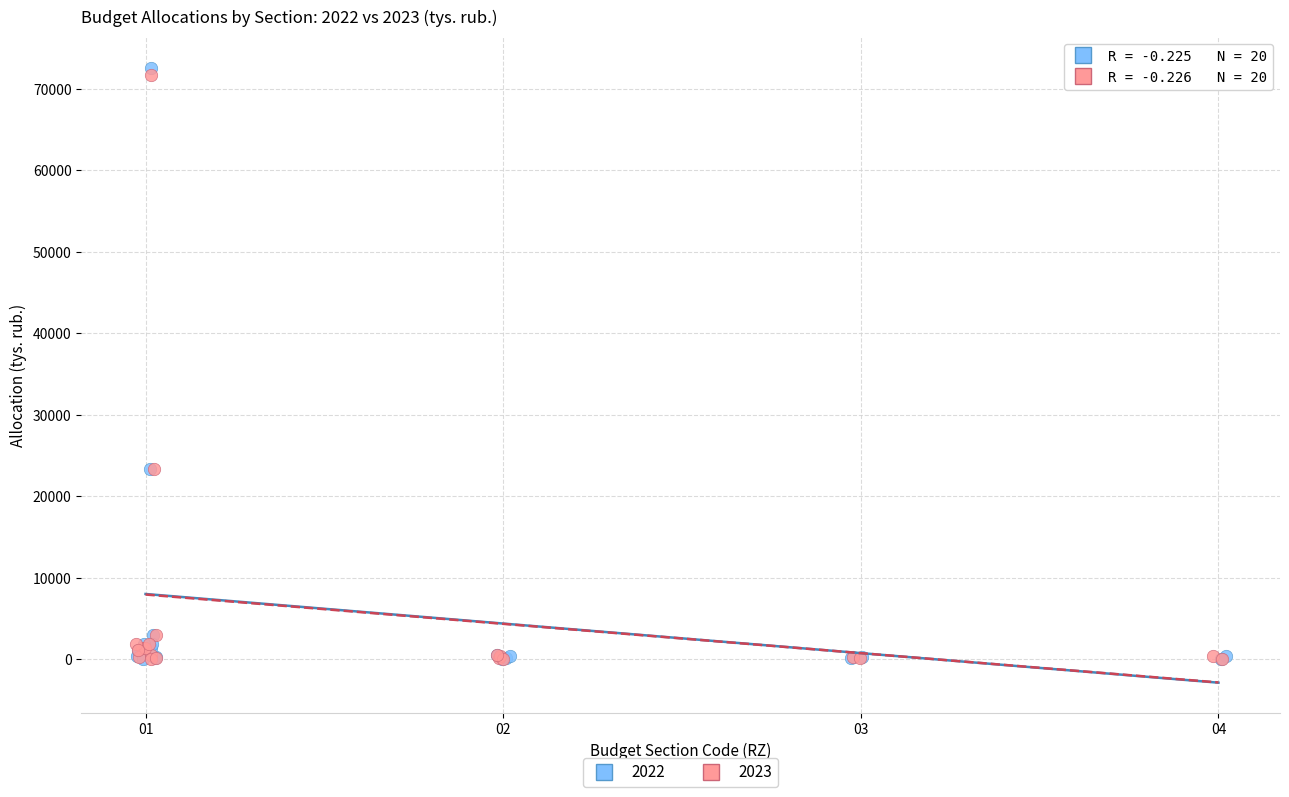

Which series has the largest Y range (max minus min)?

2022